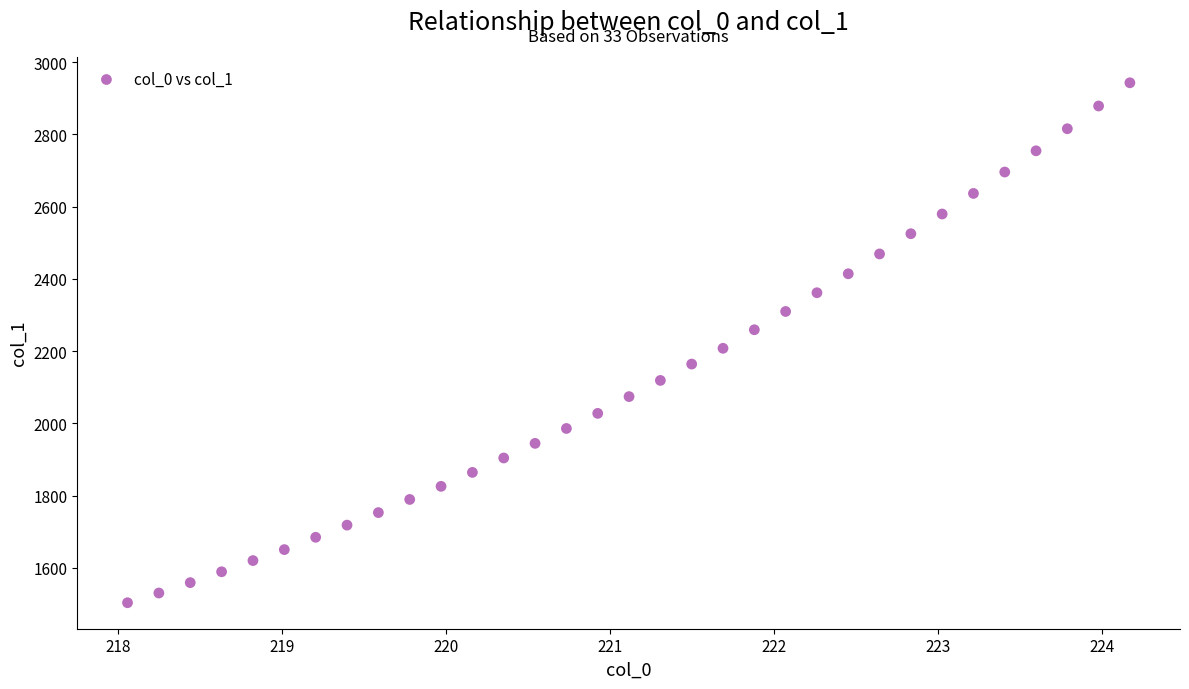

What is the range of Y values (max minus min)?

1439.5